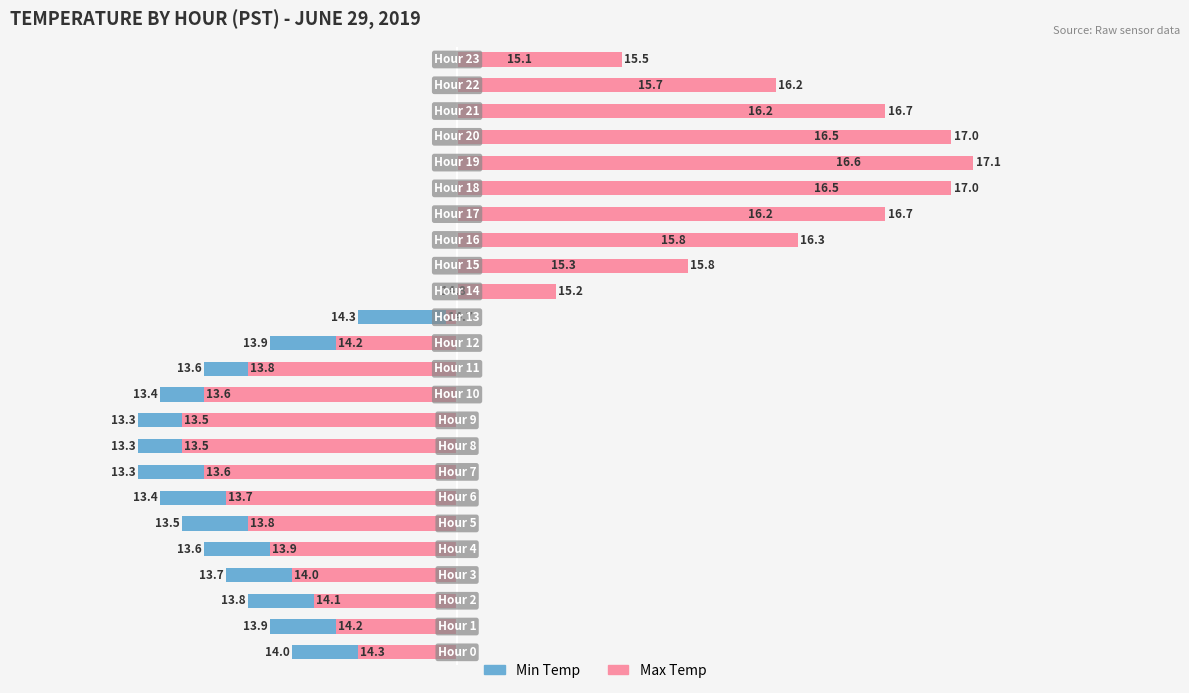

Between 7 and 20, which series saw the biggest shift?

Max Temp